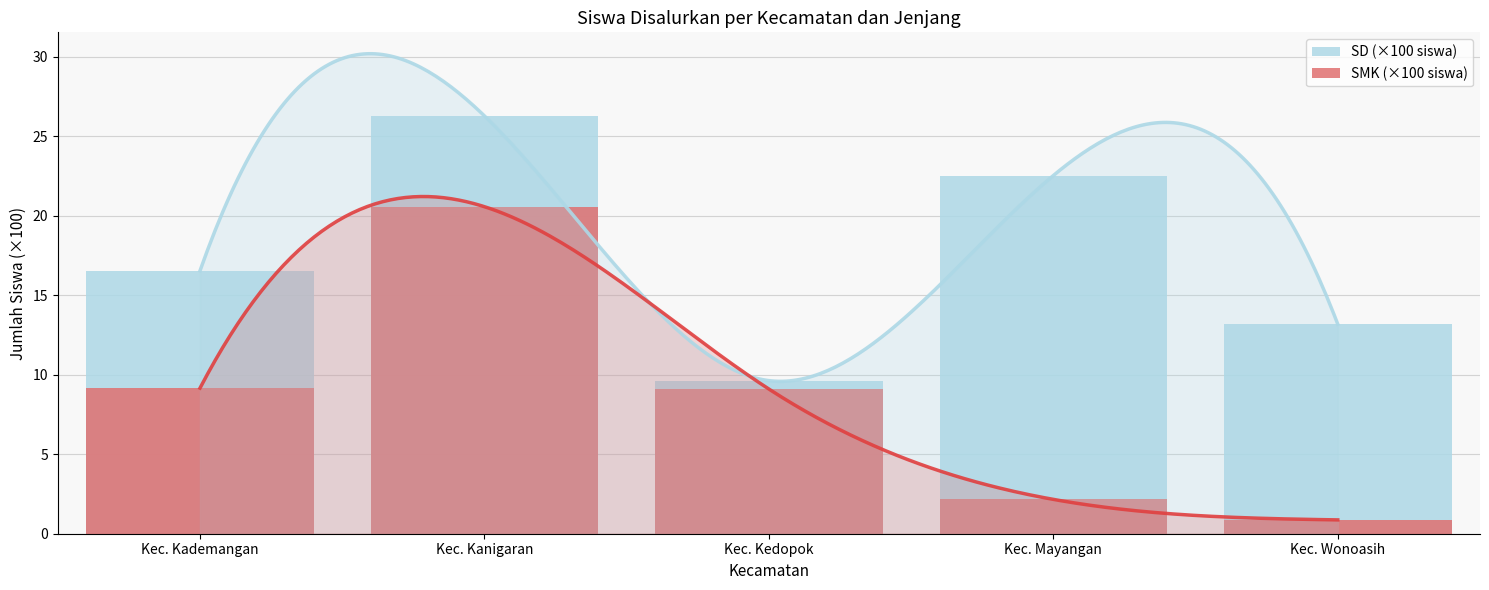

Does the chart contain stacked bars?

No